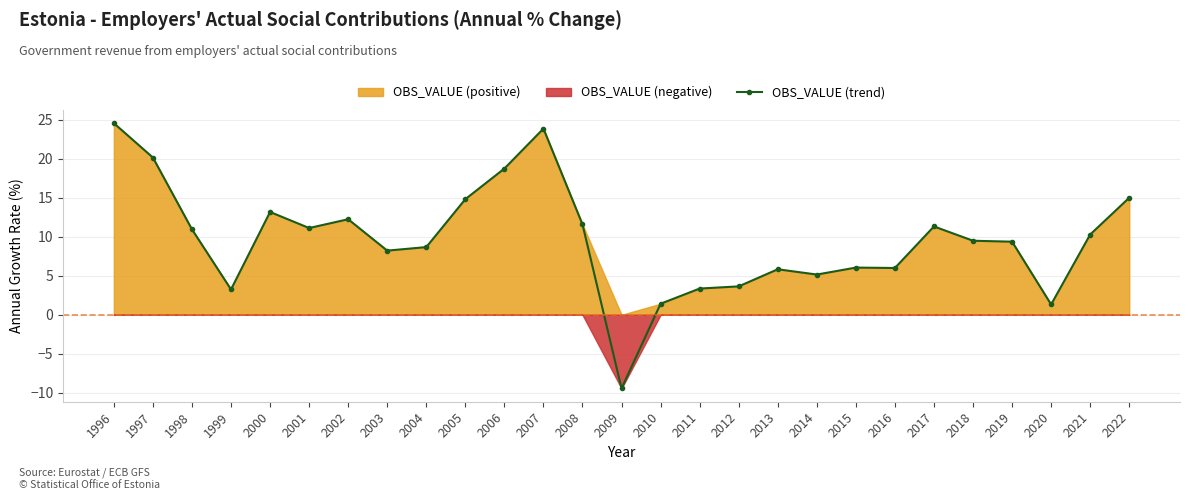

Where is the first local maximum?

2000